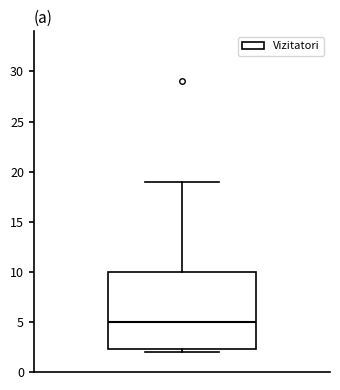

Transcribe this box plot: give where the median line is, the range the box spans, and where the two whiskers end, as read against the y-axis. The values are not printed on the chart, so give them approximately, as read against the axis.

median 5.0, box 2.5 to 10.0, whiskers 2.0 to 19.0